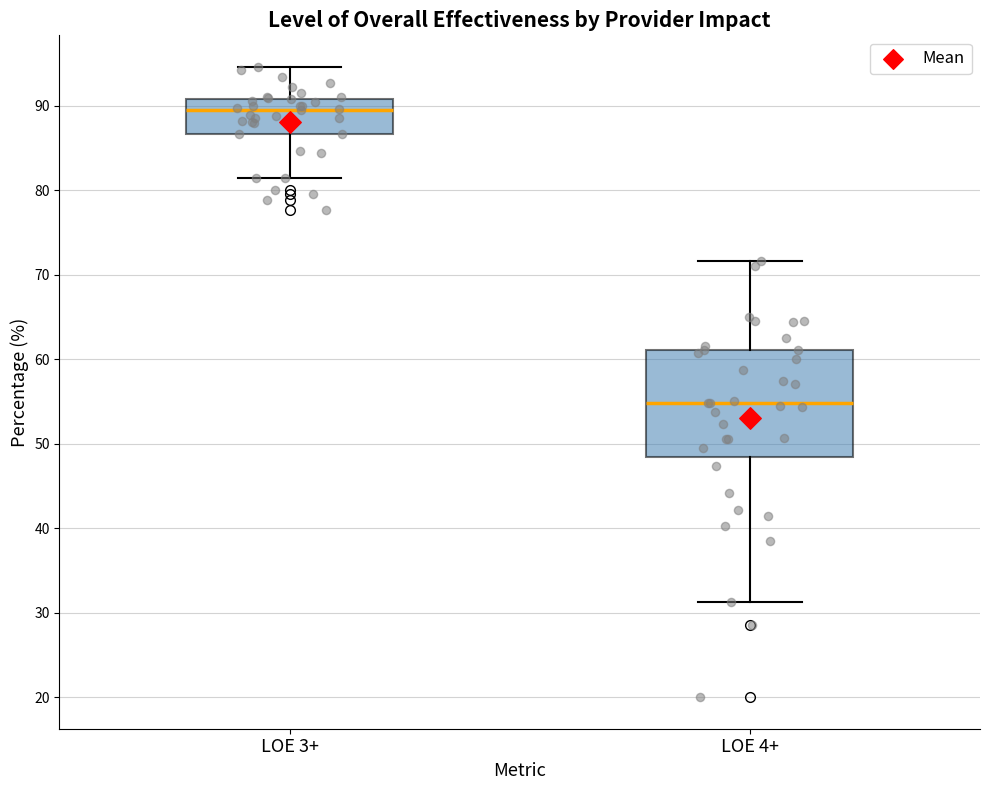

Reading left to right, read every box against the y-axis: the position of its median line, the range the box covers, and the ends of its whiskers. The values are not printed on the chart, so give them approximately, as read against the axis.

LOE 3+: median 90, box 87 to 91, whiskers 82 to 95
LOE 4+: median 55, box 48 to 61, whiskers 31 to 72